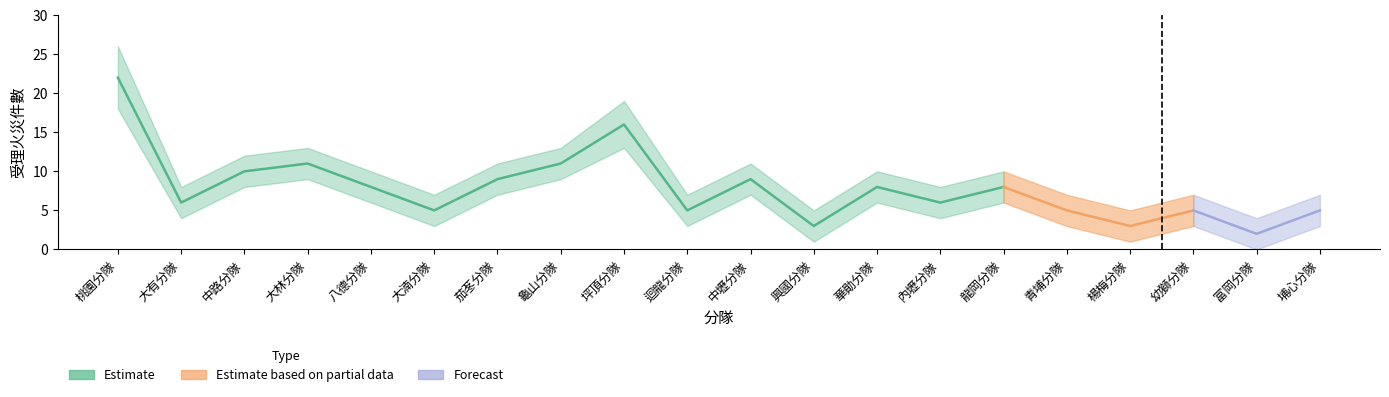

What is the sum of the 受理火災件數 values at 華勛分隊 and 龍岡分隊?

16